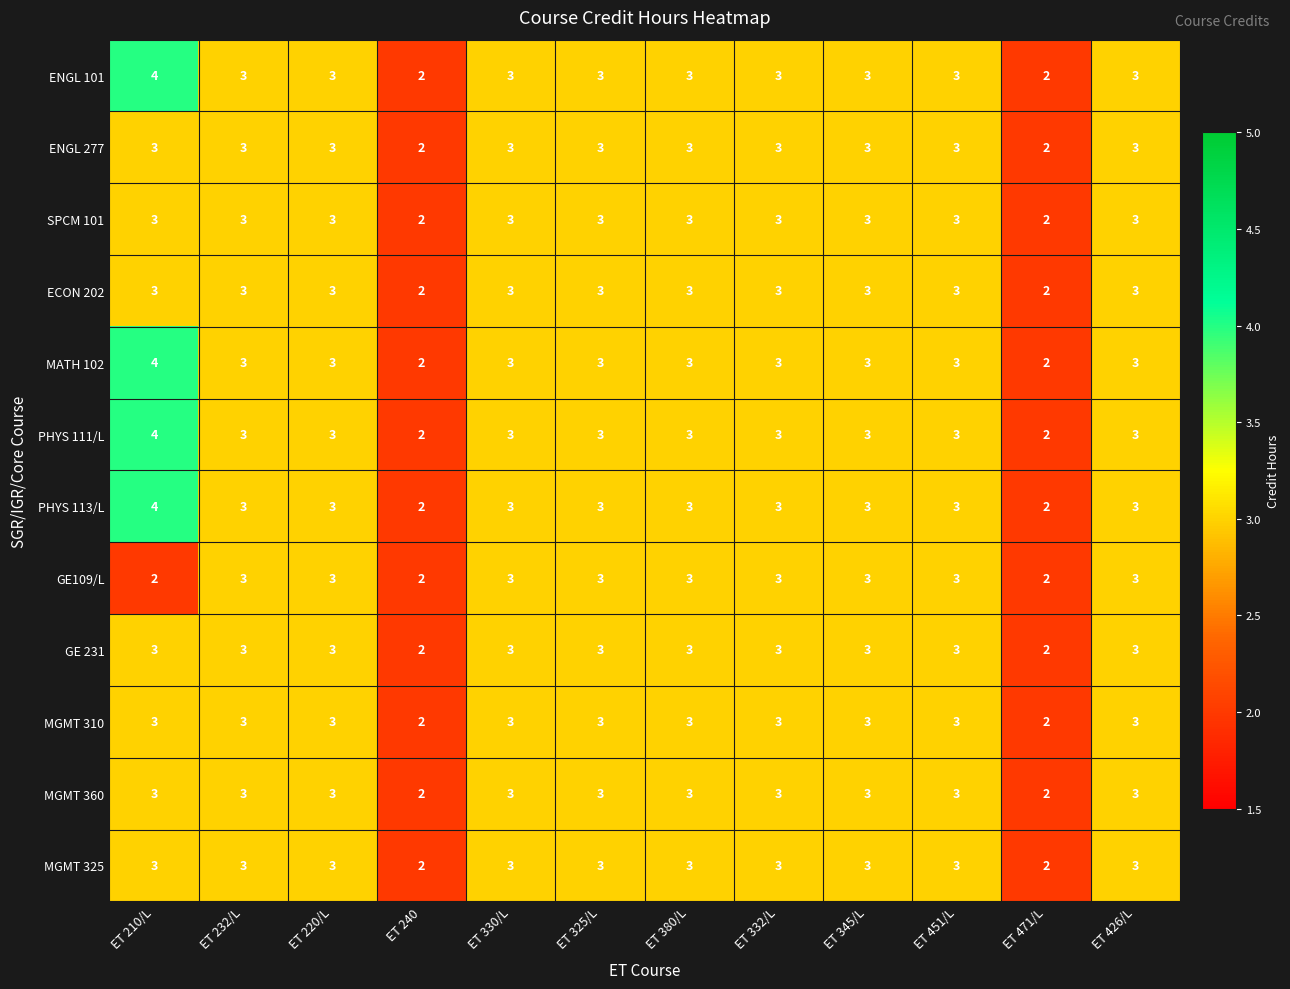

How many distinct data groups are displayed?

12